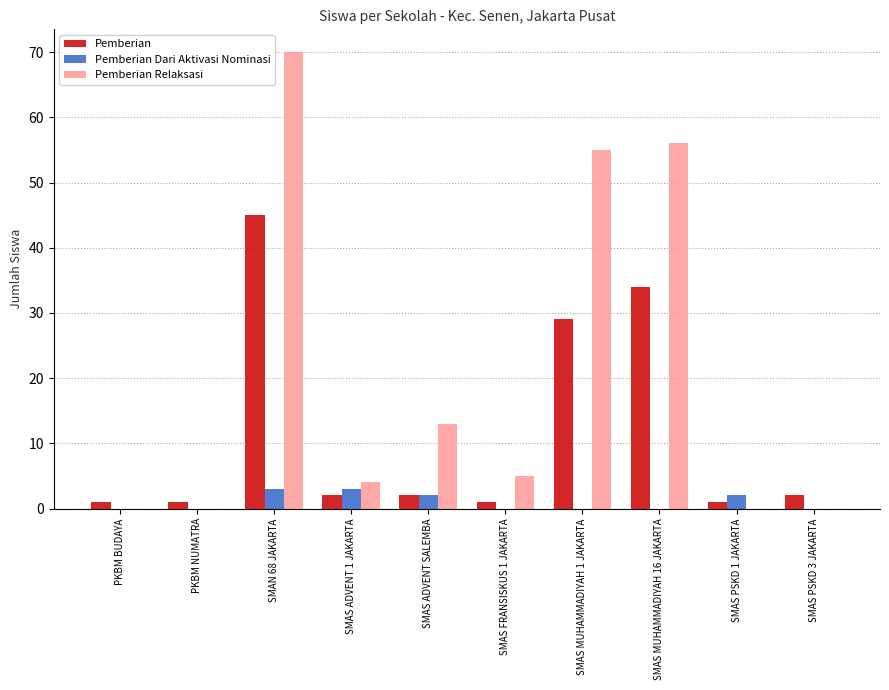

Between SMAS ADVENT 1 JAKARTA and SMAS ADVENT SALEMBA, which series saw the biggest shift?

Pemberian Relaksasi